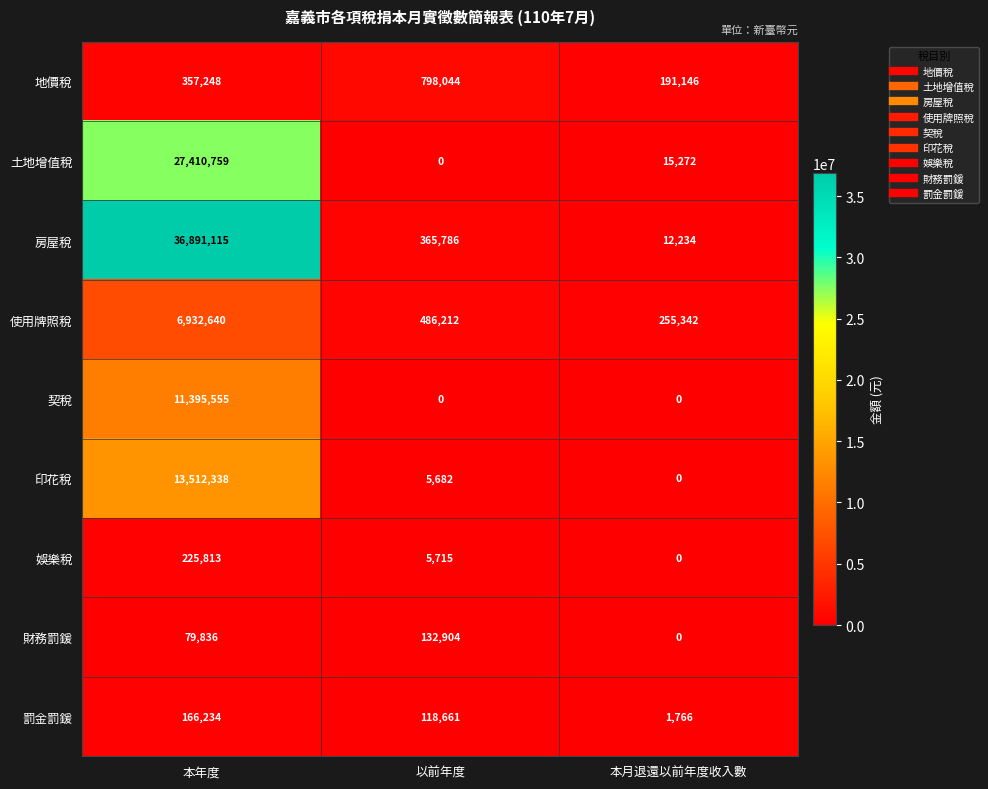

What is the difference between the highest and lowest values at 以前年度?

798044